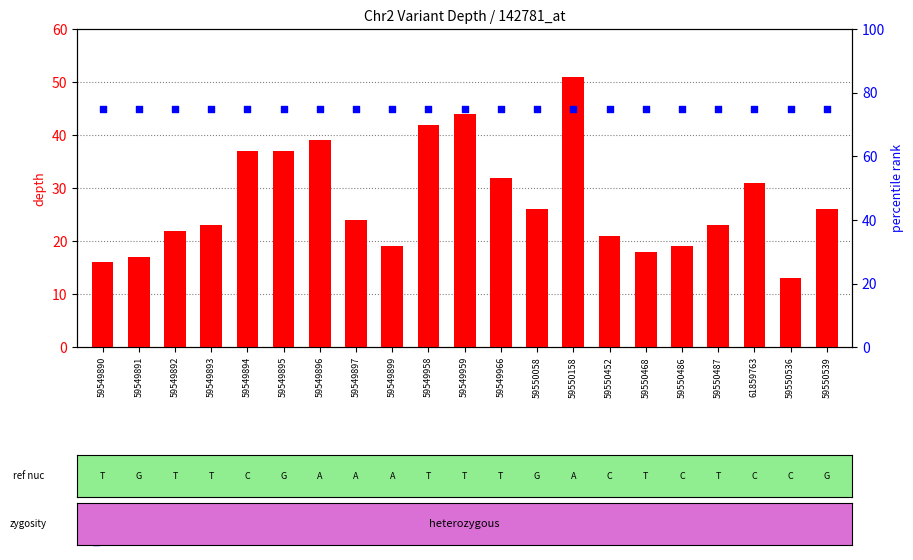

Is the value of depth at 59549891 greater than the value of percentile rank within the sample at 59550486?

No